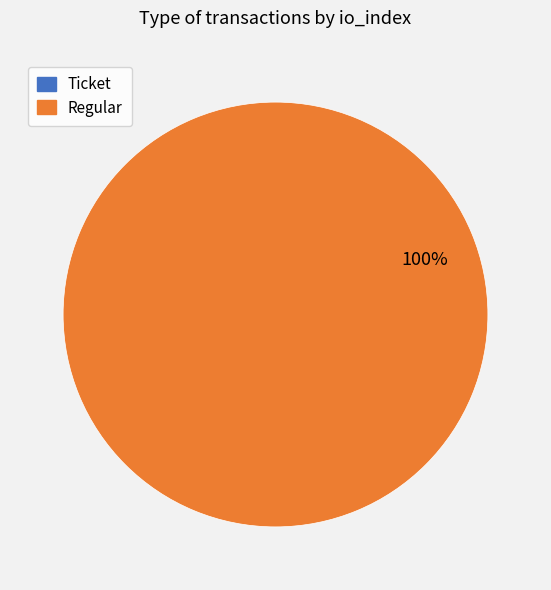

To the nearest percent, what portion does Regular represent?

100%